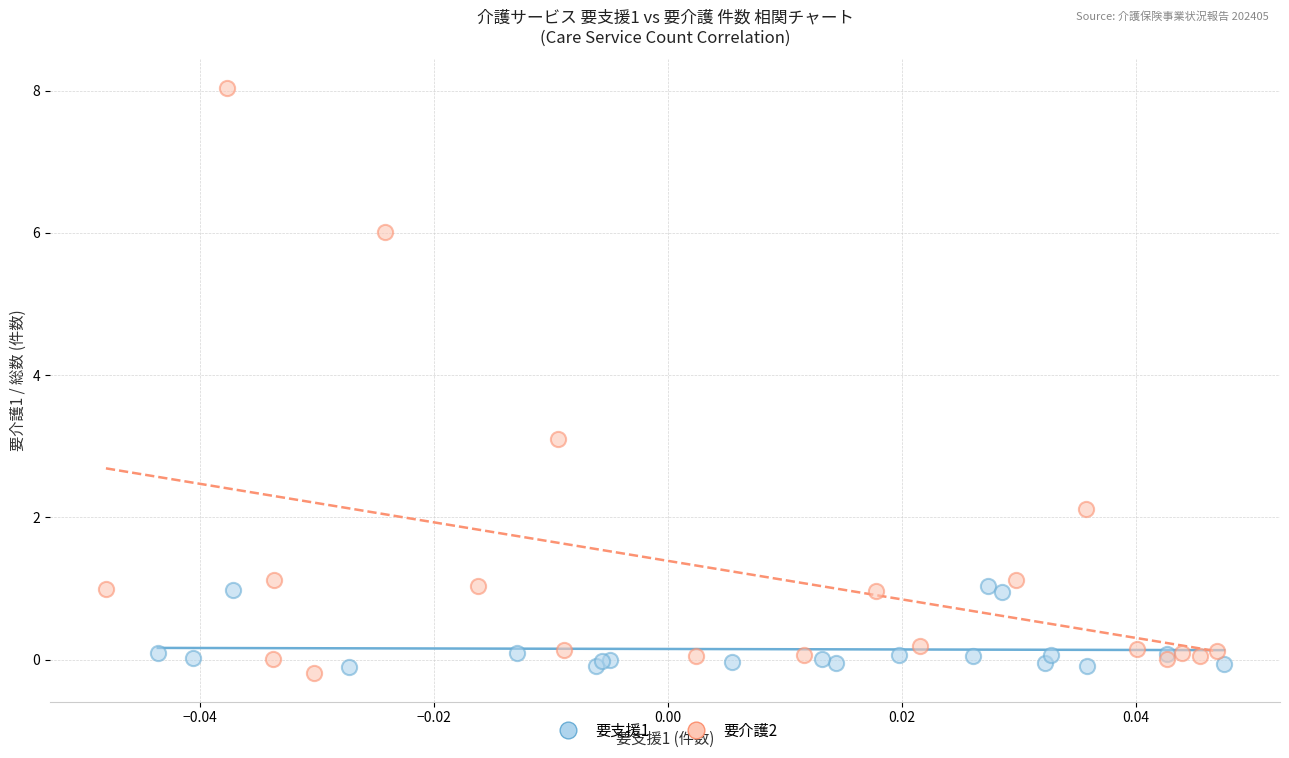

Which series reaches the maximum Y coordinate?

要介護2